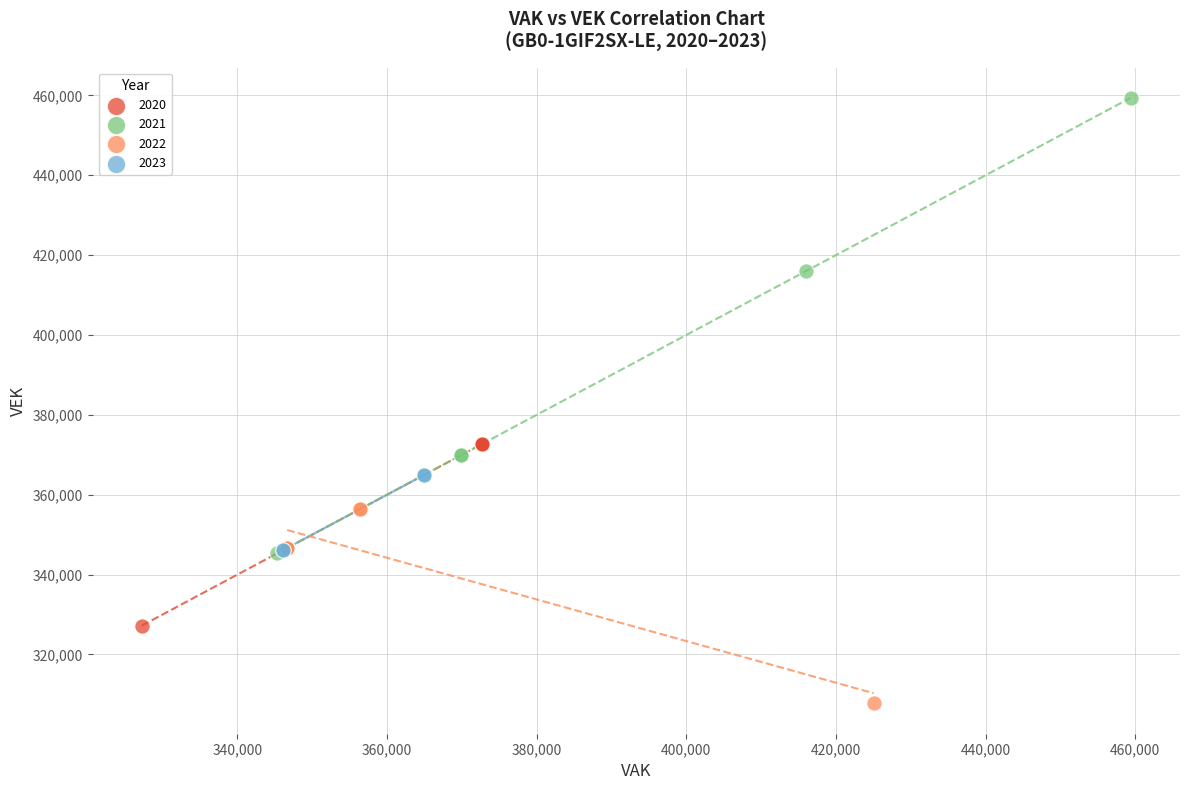

What are all the series names shown in the legend?

2020, 2021, 2022, 2023